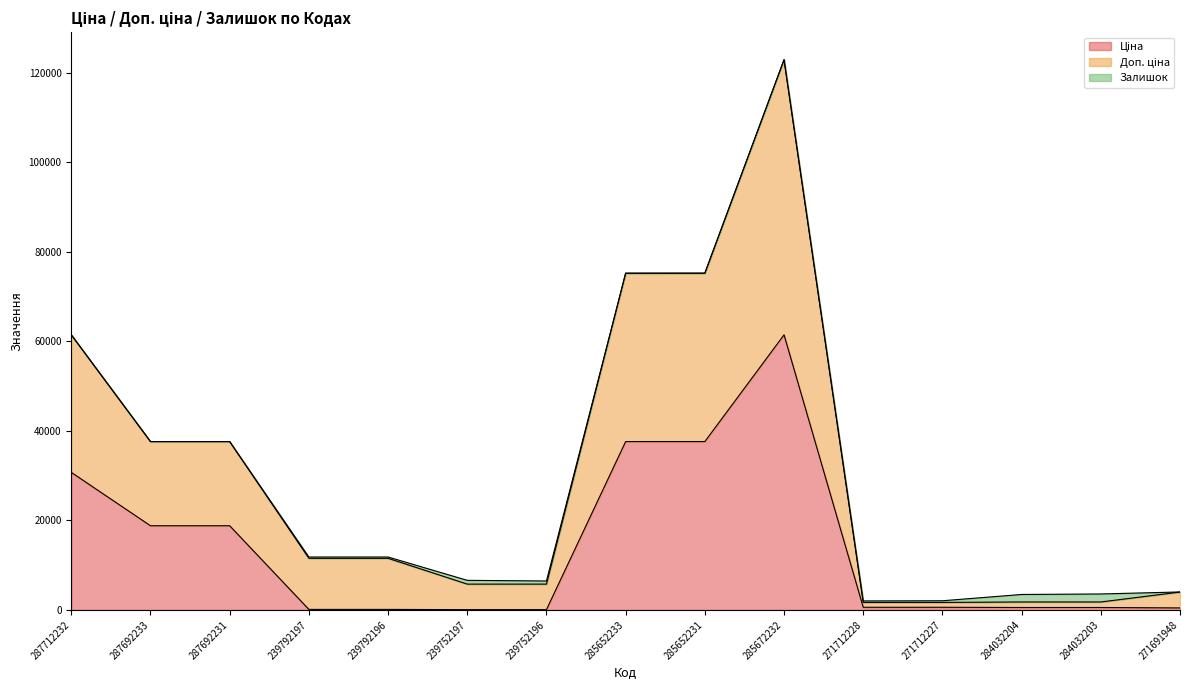

At which category is the sum across all series the highest?

285672232